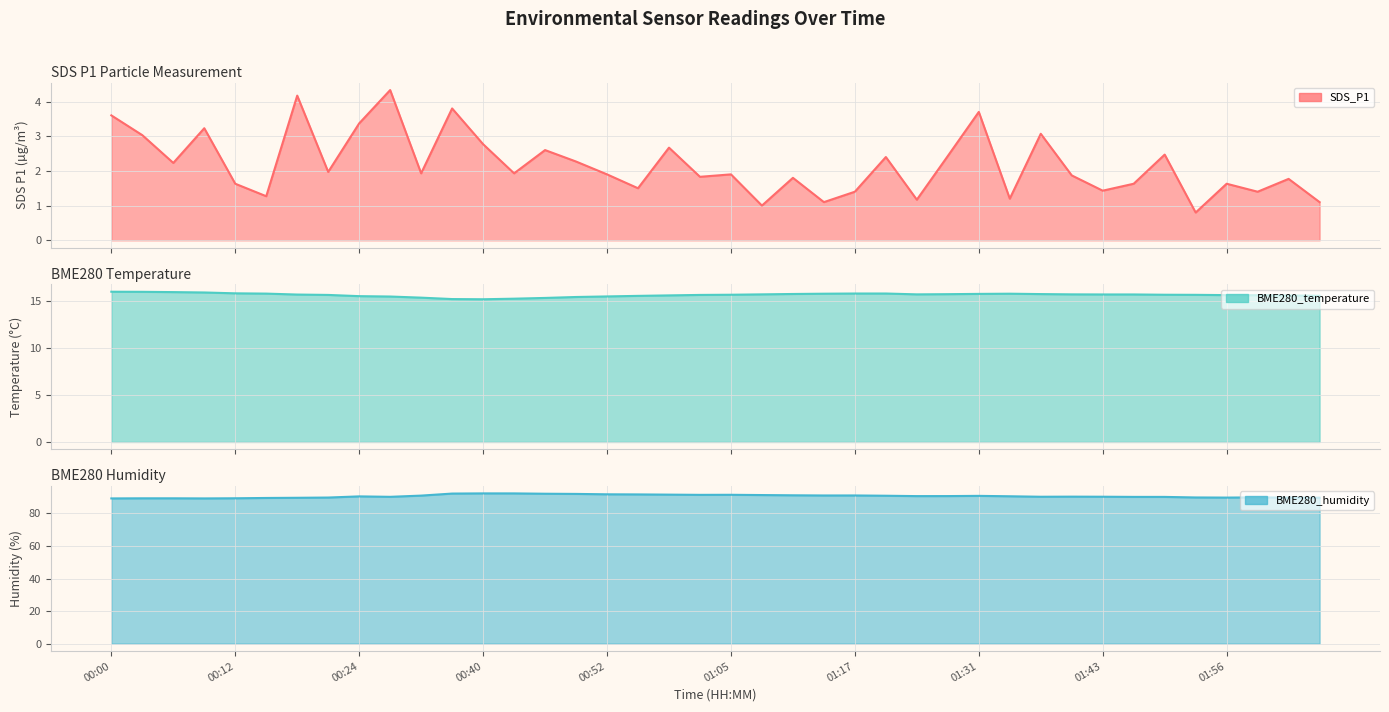

What is the difference between the highest and lowest values at 00:43?

90.4